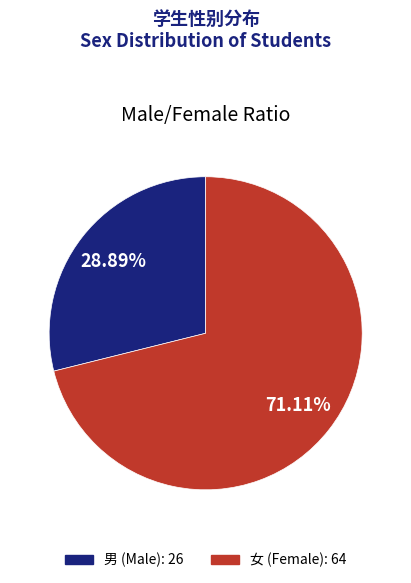

Is 女 the majority of the pie?

Yes